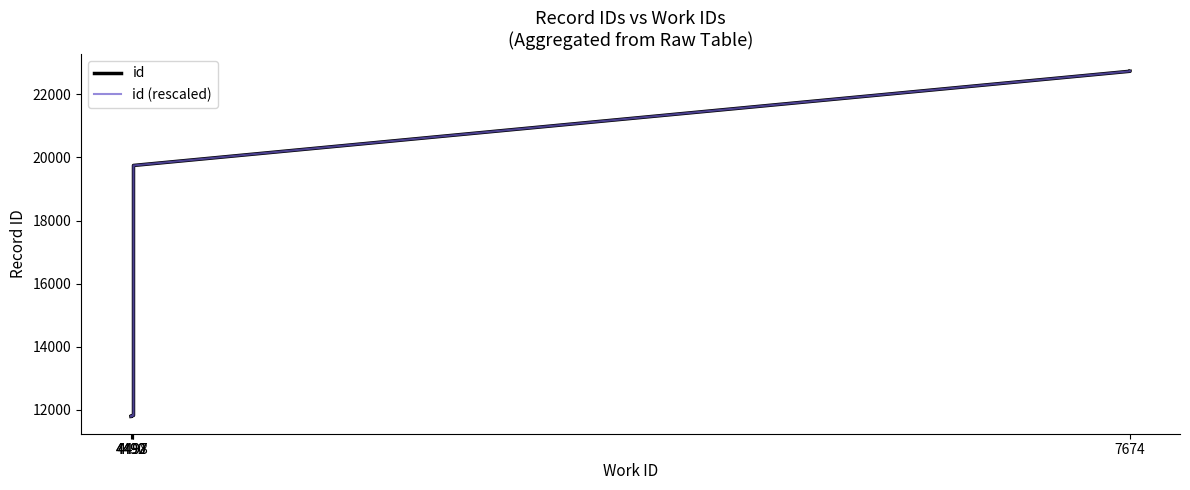

What is the lowest value of the id (rescaled) series?

11793